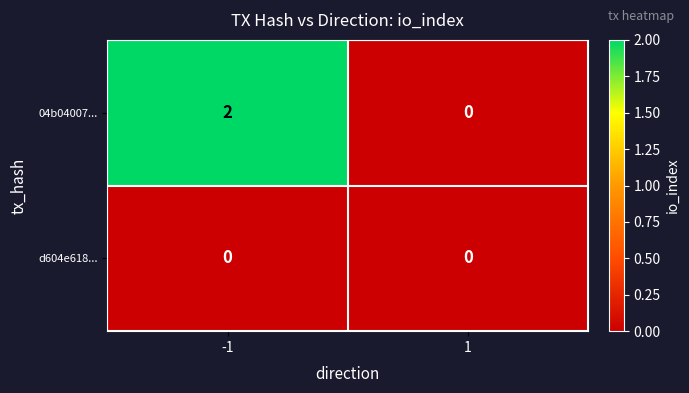

Between -1 and 1, which series saw the biggest shift?

04b04007...